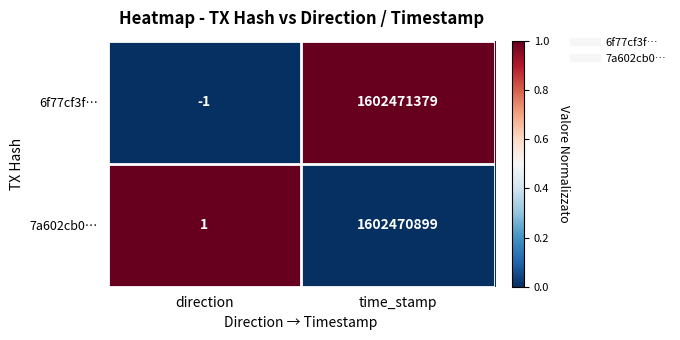

Which series changed the most between direction and time_stamp?

6f77cf3f…